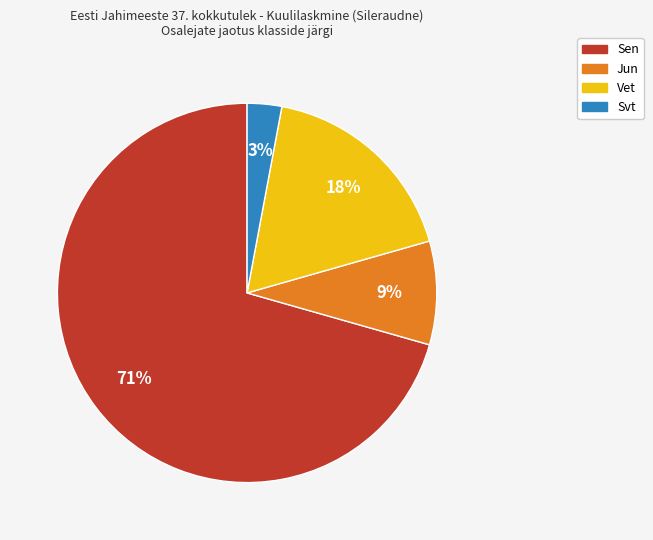

Between Svt and Sen, which is larger?

Sen